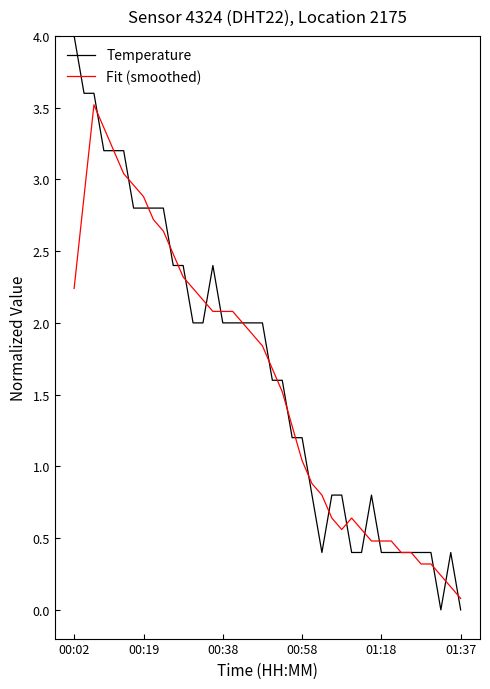

What are all the series names shown in the legend?

Temperature, Fit (smoothed)